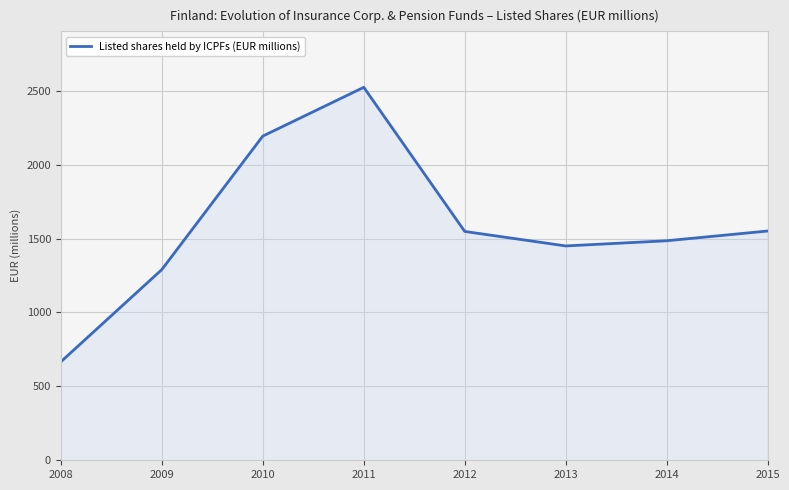

Read the value at 2013, to the nearest 50.

1450